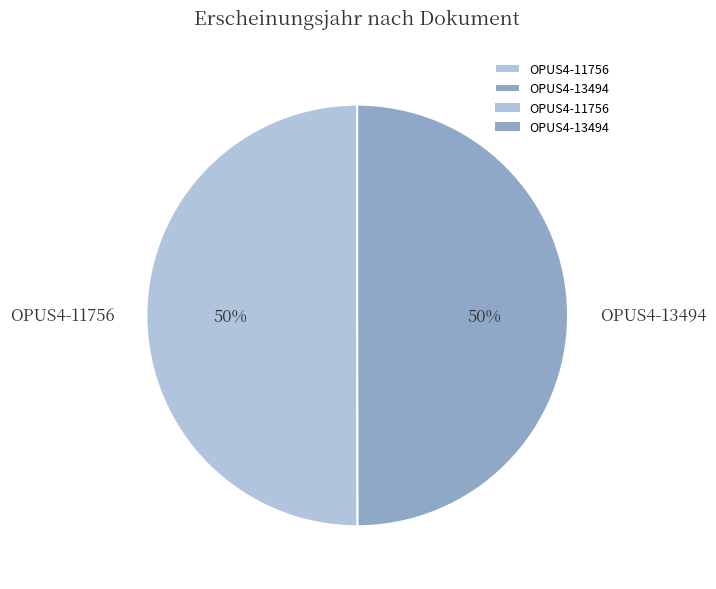

How many slices are in this pie chart?

2